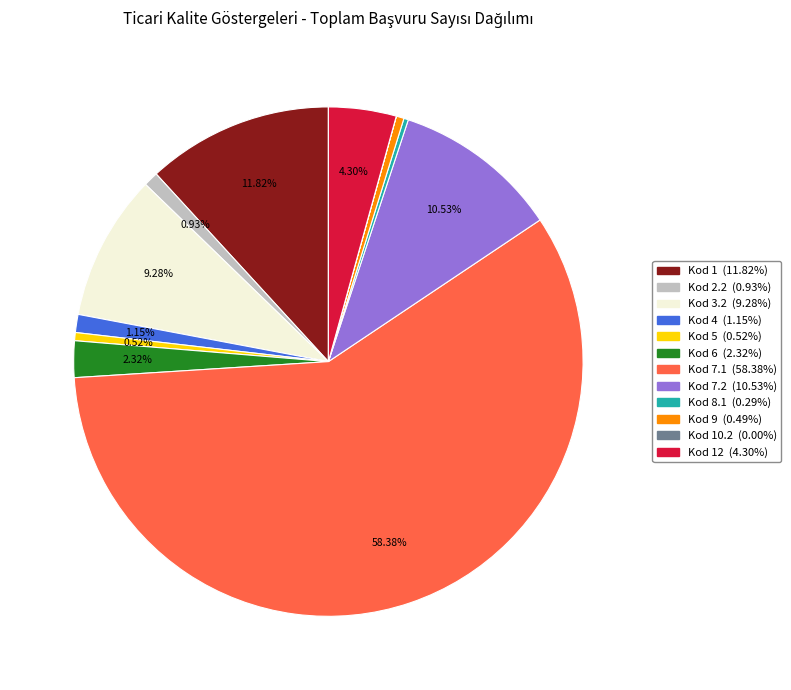

Is there any slice that represents more than half of the pie?

Yes